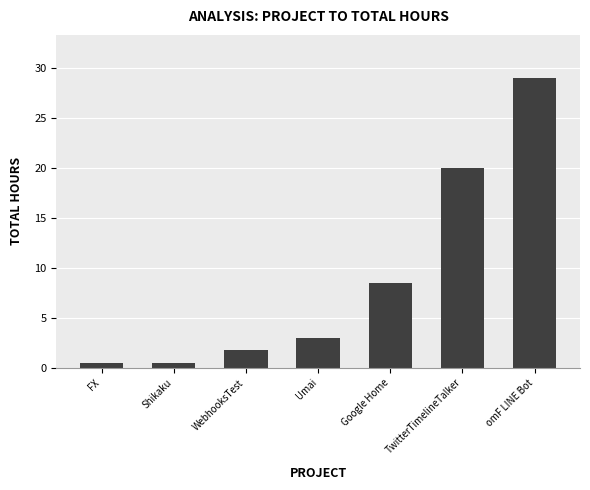

What is the sum of the values at omF LINE Bot and WebhooksTest?

30.8